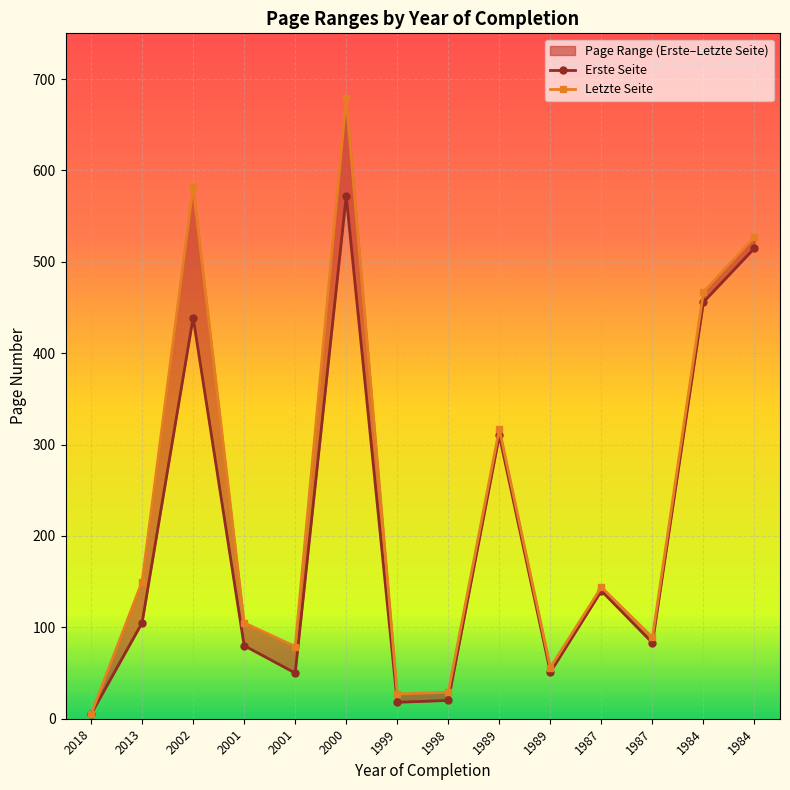

Is it true that Letzte Seite equals 2 at 2018?

False